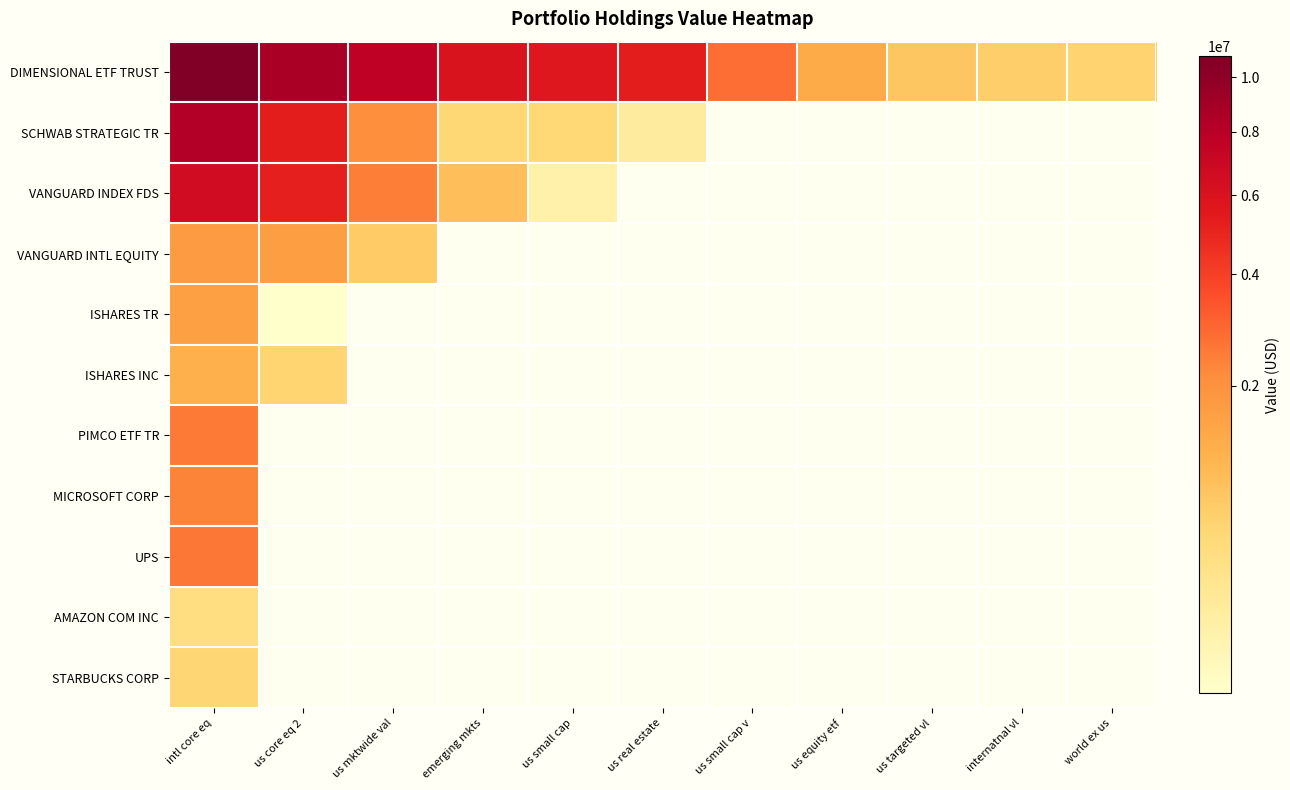

Where is STARBUCKS CORP nearest to the value 641000?

intl core eq